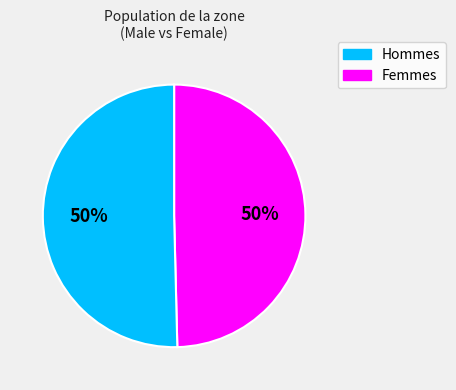

To the nearest percent, what is the average slice percentage?

50%